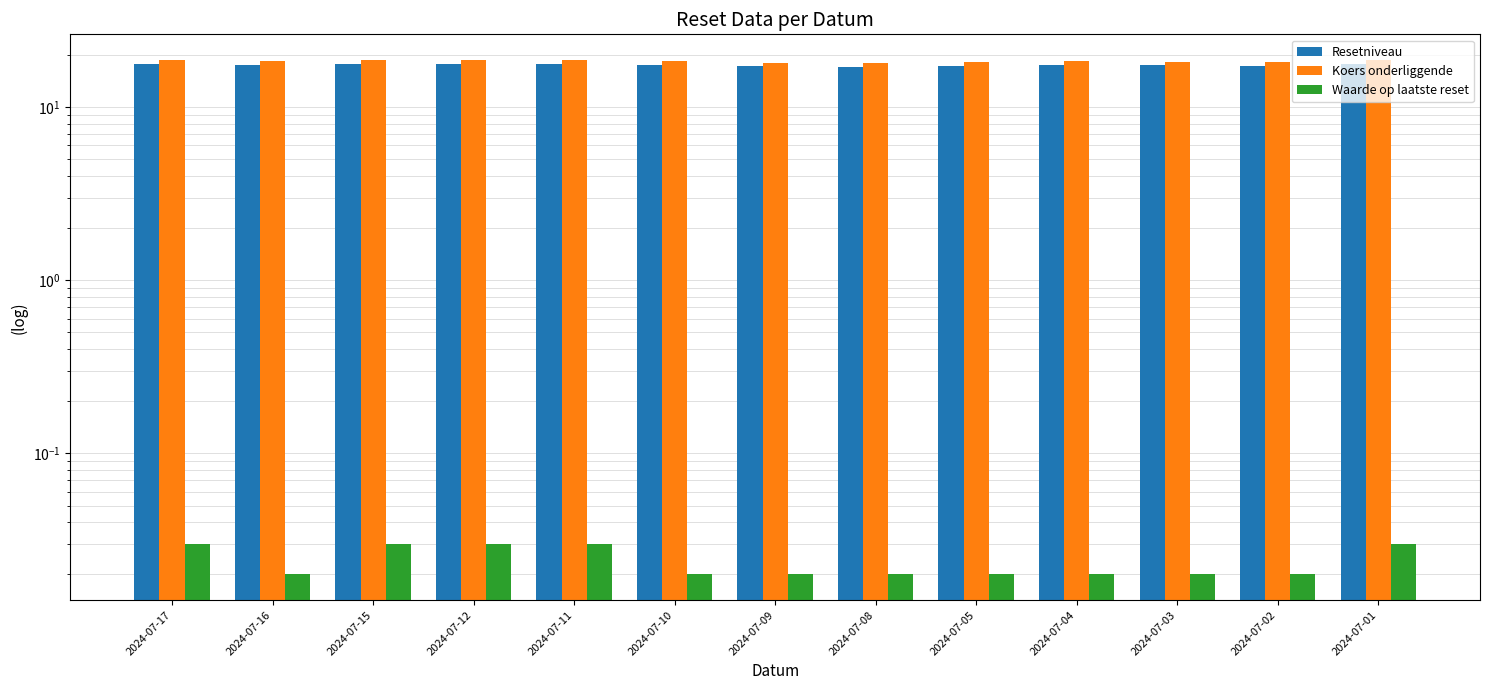

Which series has the widest spread of values?

Koers onderliggende